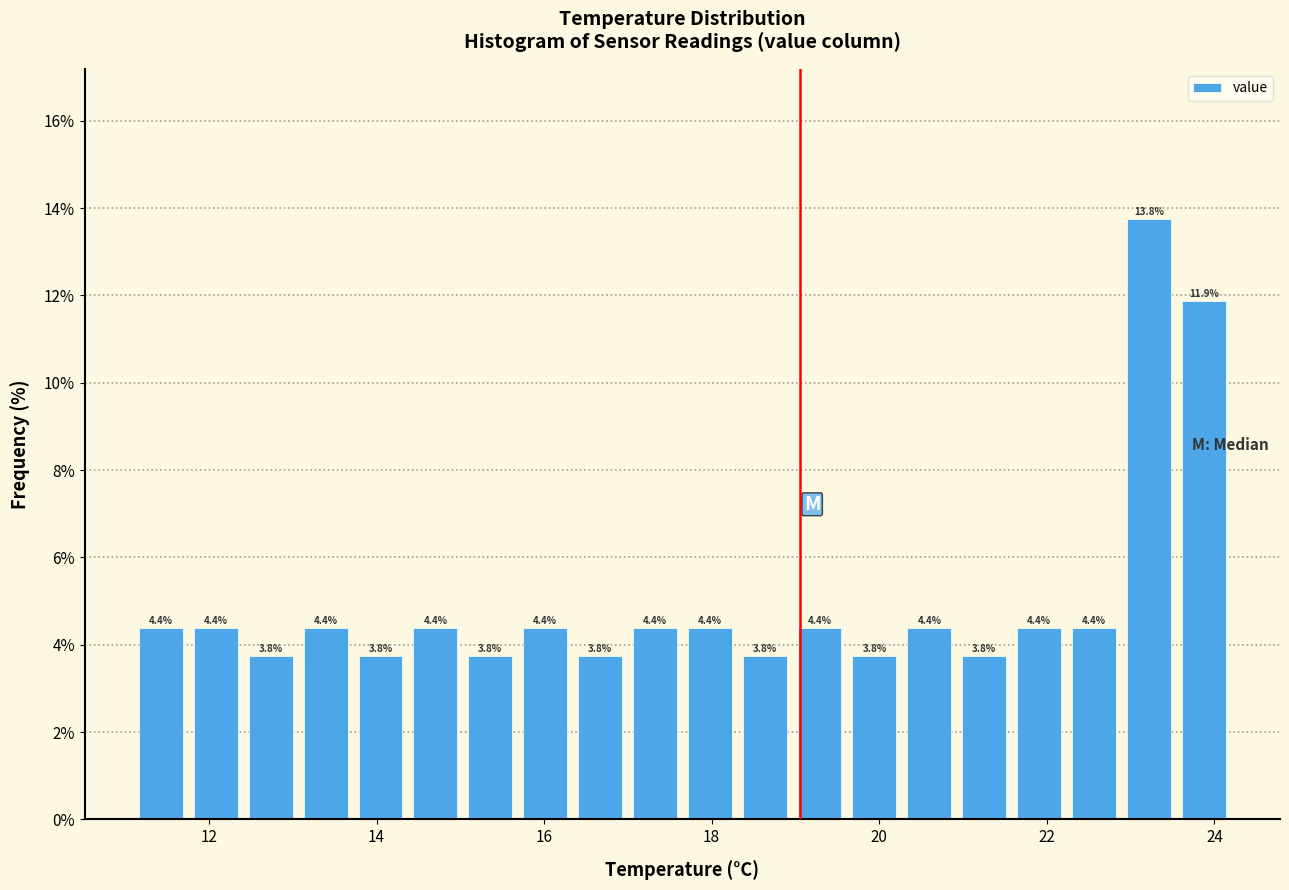

Around what value on the x-axis is the tallest bar? Give the approximate position of its centre, as read against the axis.

23.2